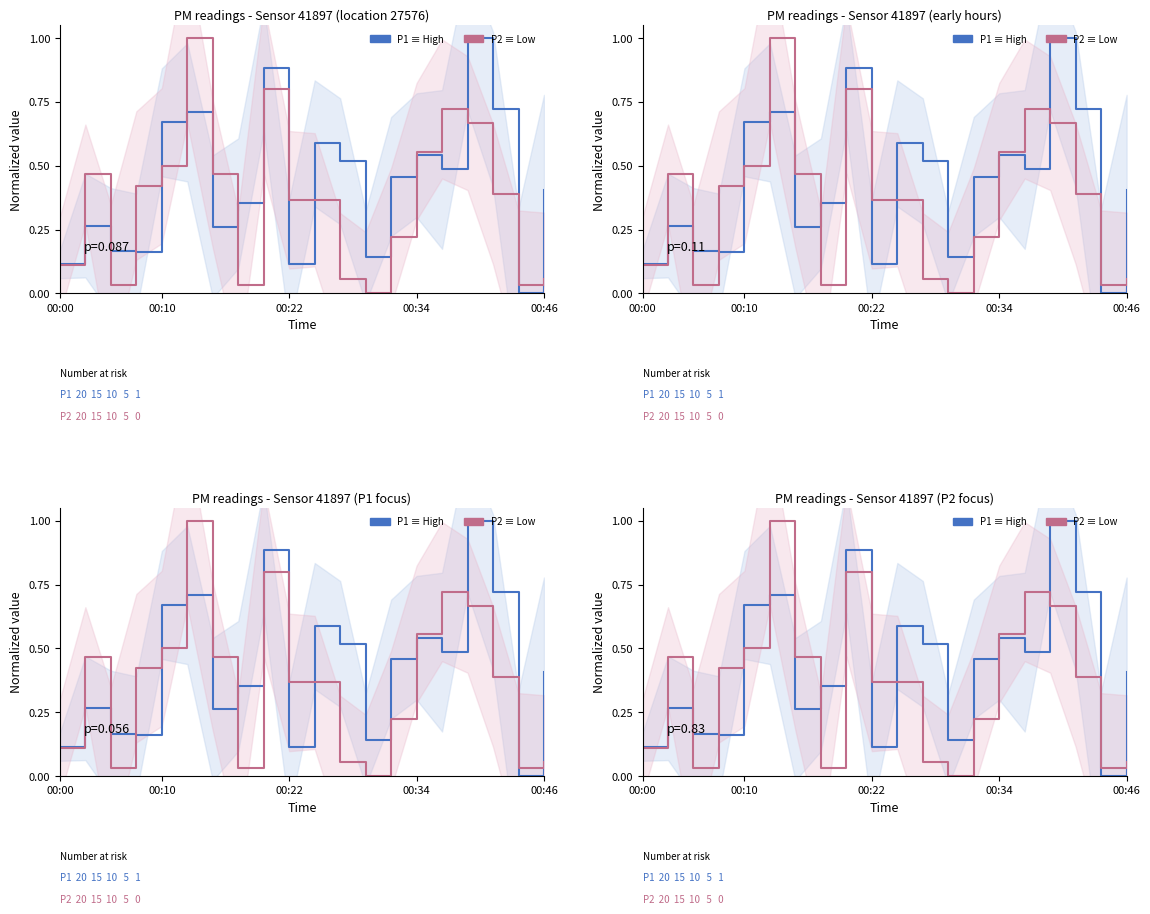

Reading left to right, what are all the values shown in this chart?

P1 (High): 0.1	0.3	0.2	0.2	0.7	0.7	0.3	0.4	0.9	0.1	0.6	0.5	0.1	0.5	0.5	0.5	1.0	0.7	0.0	0.4
P2 (Low): 0.1	0.5	0.0	0.4	0.5	1.0	0.5	0.0	0.8	0.4	0.4	0.1	0.0	0.2	0.6	0.7	0.7	0.4	0.0	0.1